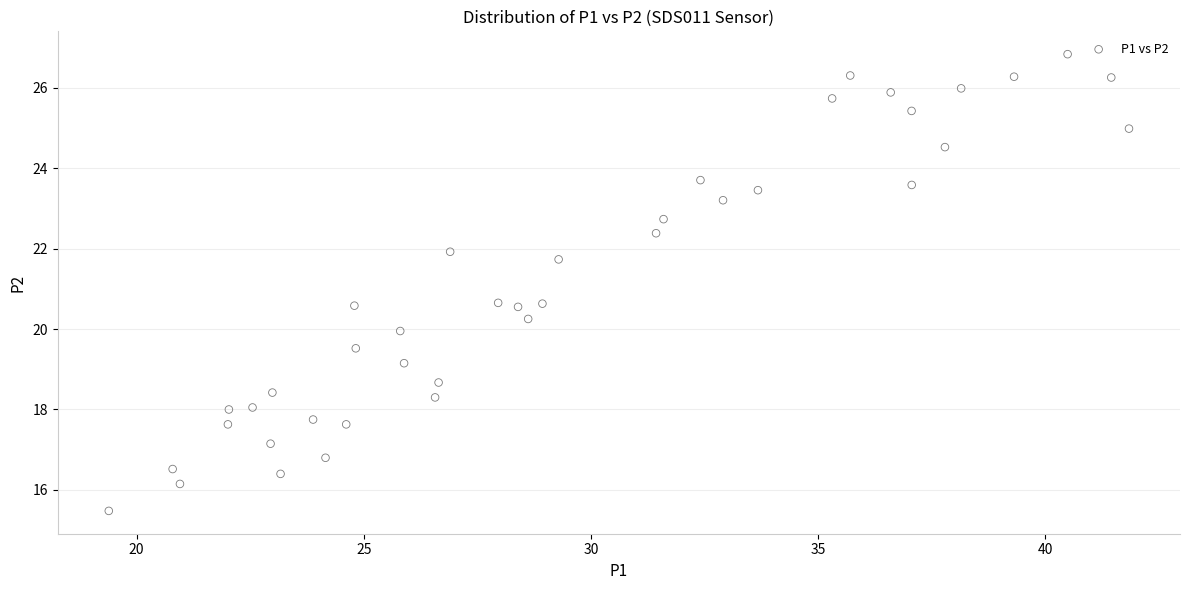

What is the range of X values (max minus min)?

22.5